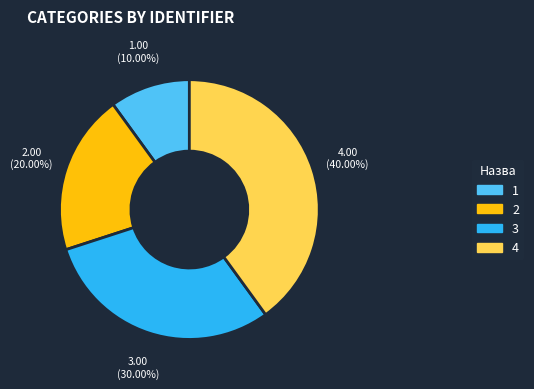

To the nearest percent, what is the average slice percentage?

25%